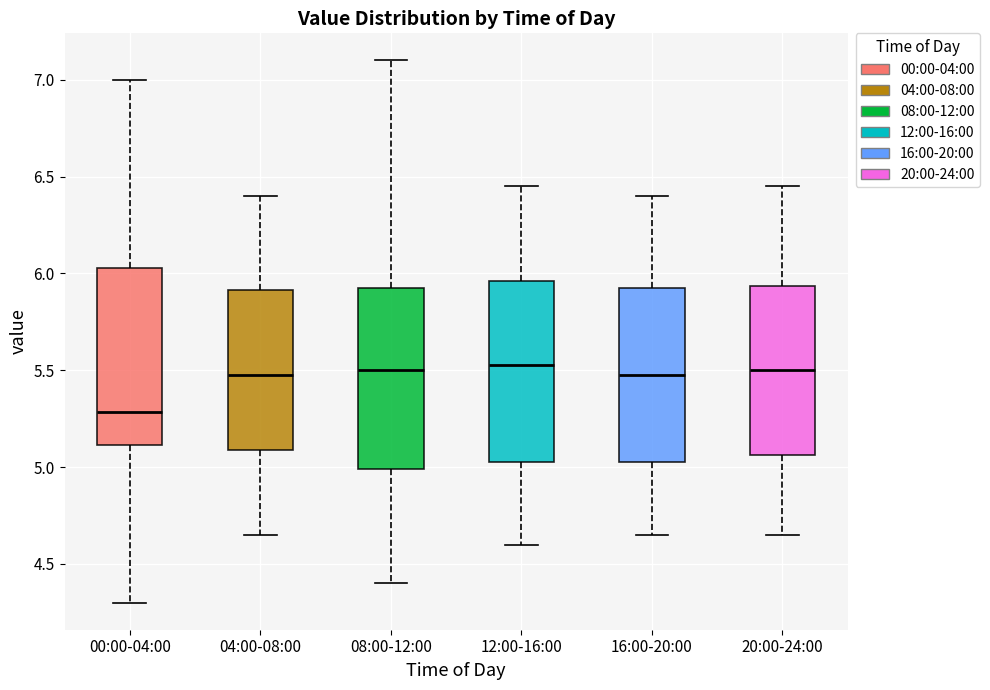

Where does the upper whisker of the box for 08:00-12:00 end on the y-axis? The values are not printed on the chart, so give them approximately, as read against the axis.

7.10